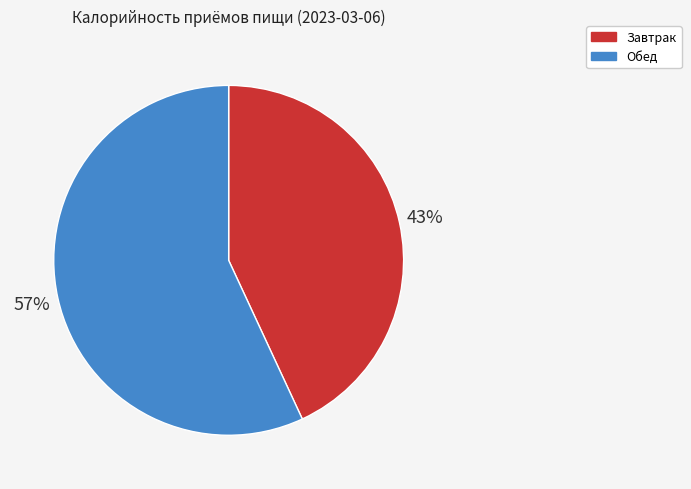

What is the largest slice in the pie chart?

Обед